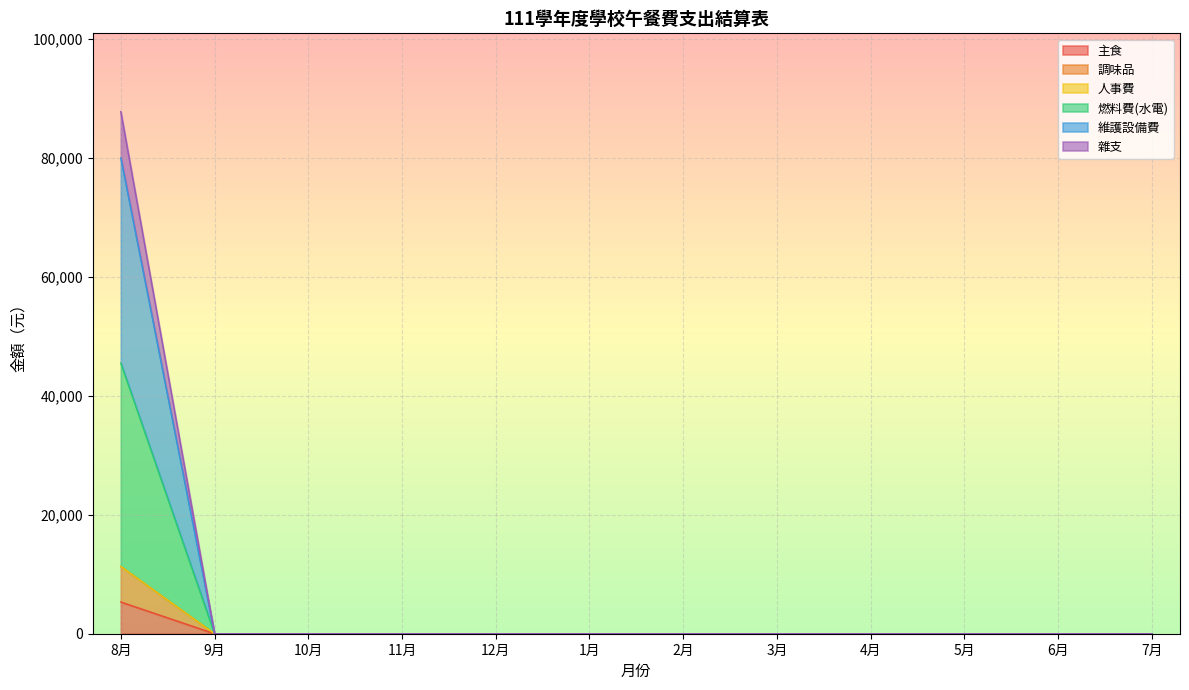

True or false: 燃料費(水電) has more than 2 interior local peaks.

False